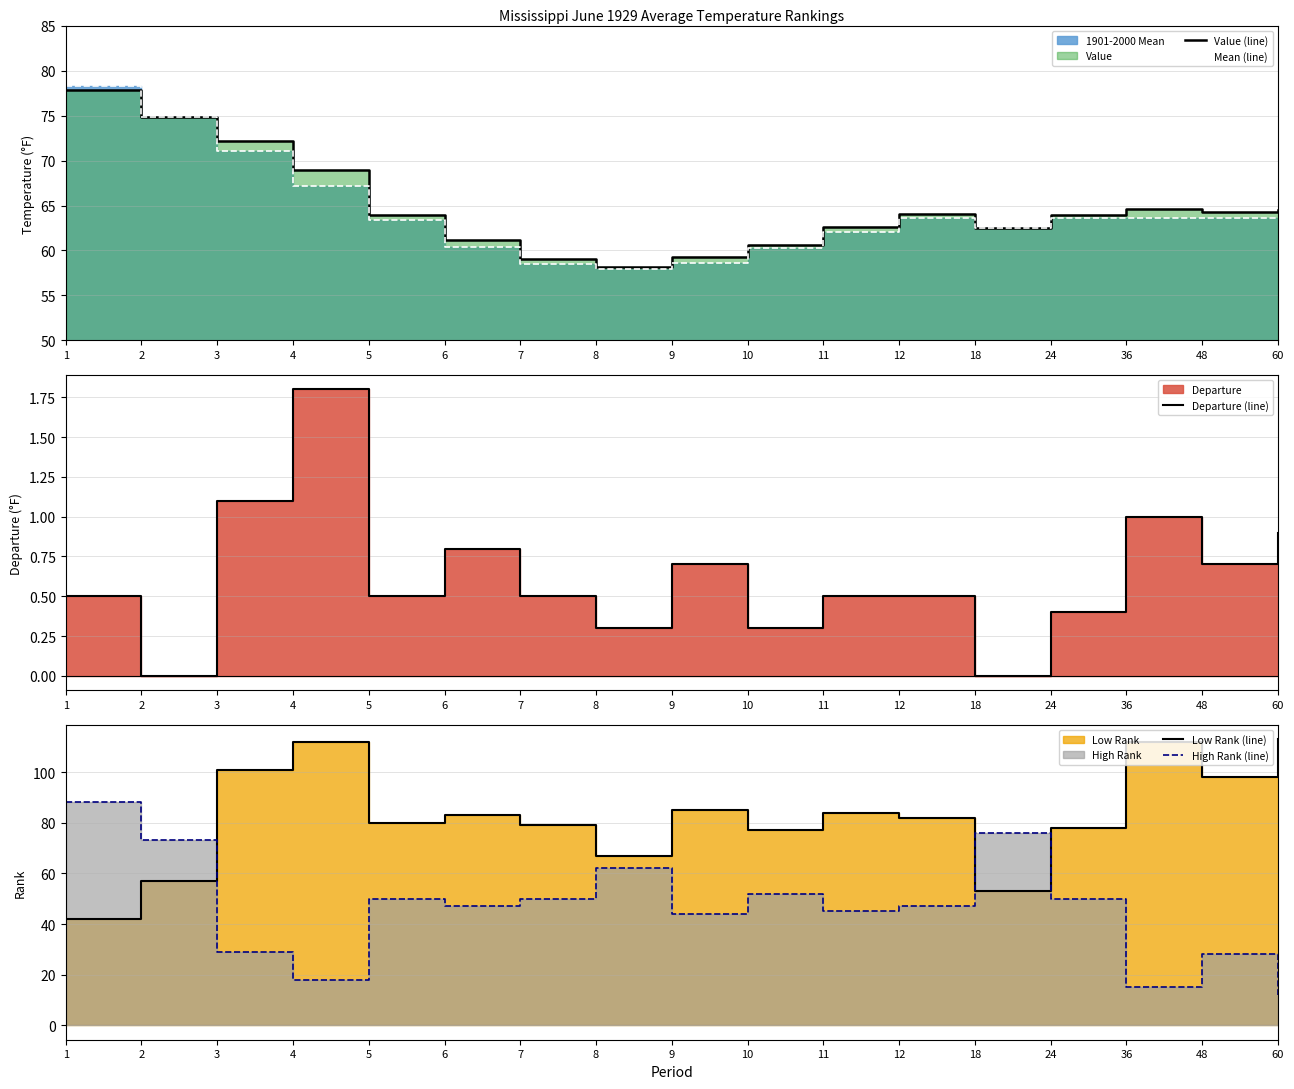

True or false: High Rank (line) and Departure (line) intersect in this chart.

False